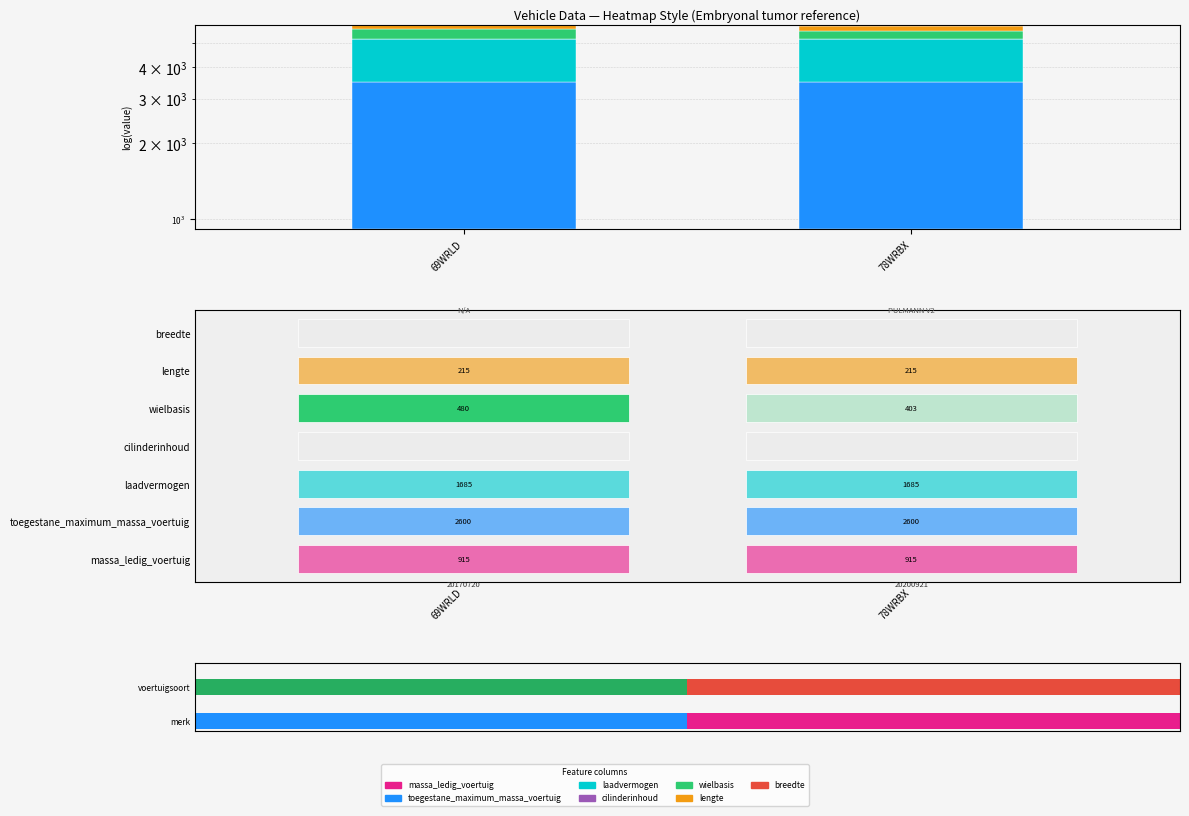

What is the maximum value shown in the chart?

2600